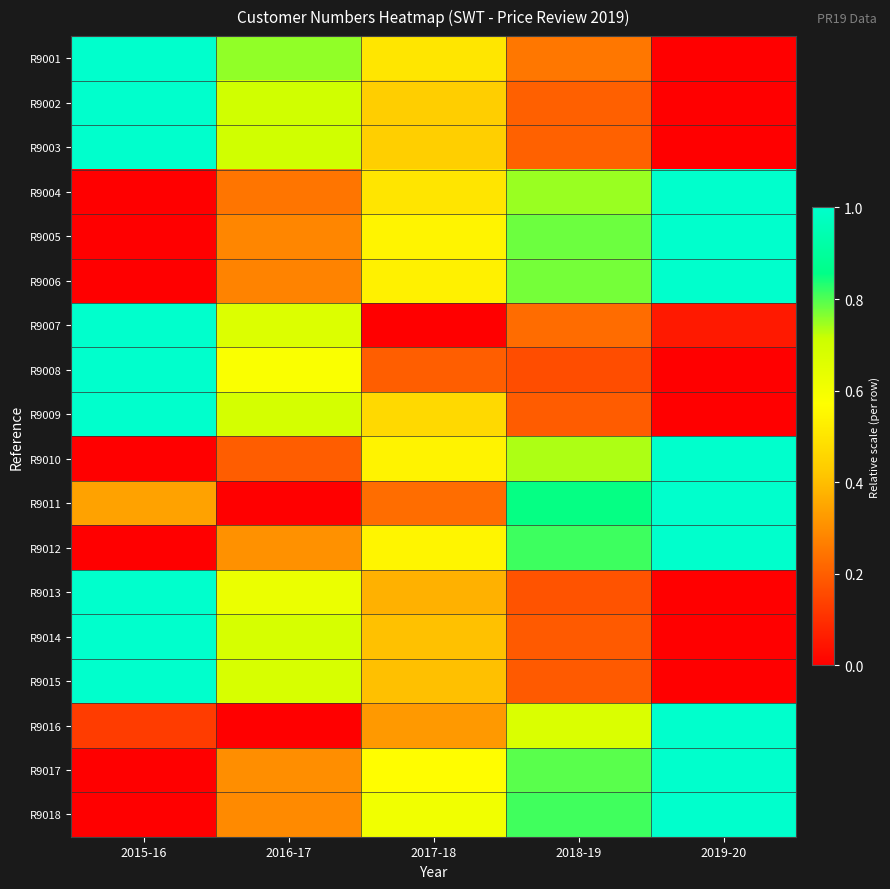

Reading left to right, extract all data points from this chart.

R9001: 2015-16=1.0	2016-17=0.8	2017-18=0.5	2018-19=0.3	2019-20=0.0
R9002: 2015-16=1.0	2016-17=0.7	2017-18=0.4	2018-19=0.2	2019-20=0.0
R9003: 2015-16=1.0	2016-17=0.7	2017-18=0.4	2018-19=0.2	2019-20=0.0
R9004: 2015-16=0.0	2016-17=0.2	2017-18=0.5	2018-19=0.7	2019-20=1.0
R9005: 2015-16=0.0	2016-17=0.3	2017-18=0.5	2018-19=0.8	2019-20=1.0
R9006: 2015-16=0.0	2016-17=0.3	2017-18=0.5	2018-19=0.8	2019-20=1.0
R9007: 2015-16=1.0	2016-17=0.7	2017-18=0.0	2018-19=0.2	2019-20=0.1
R9008: 2015-16=1.0	2016-17=0.6	2017-18=0.2	2018-19=0.2	2019-20=0.0
R9009: 2015-16=1.0	2016-17=0.7	2017-18=0.5	2018-19=0.2	2019-20=0.0
R9010: 2015-16=0.0	2016-17=0.2	2017-18=0.5	2018-19=0.7	2019-20=1.0
R9011: 2015-16=0.3	2016-17=0.0	2017-18=0.2	2018-19=0.9	2019-20=1.0
R9012: 2015-16=0.0	2016-17=0.3	2017-18=0.5	2018-19=0.8	2019-20=1.0
R9013: 2015-16=1.0	2016-17=0.6	2017-18=0.4	2018-19=0.2	2019-20=0.0
R9014: 2015-16=1.0	2016-17=0.7	2017-18=0.4	2018-19=0.2	2019-20=0.0
R9015: 2015-16=1.0	2016-17=0.7	2017-18=0.4	2018-19=0.2	2019-20=0.0
R9016: 2015-16=0.1	2016-17=0.0	2017-18=0.3	2018-19=0.7	2019-20=1.0
R9017: 2015-16=0.0	2016-17=0.3	2017-18=0.6	2018-19=0.8	2019-20=1.0
R9018: 2015-16=0.0	2016-17=0.3	2017-18=0.6	2018-19=0.8	2019-20=1.0